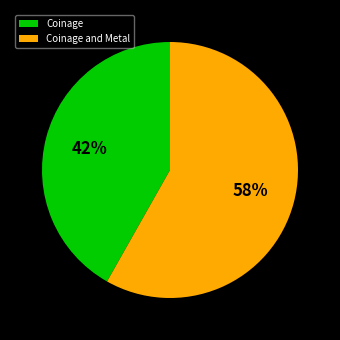

To the nearest percent, what portion does Coinage represent?

42%